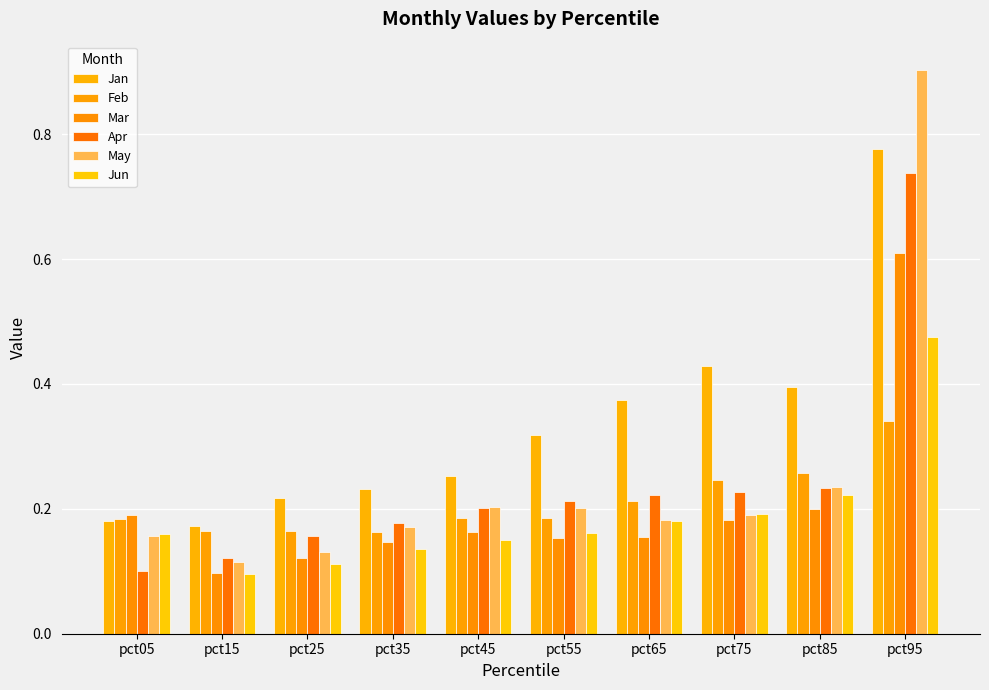

Is the value of Jun at pct85 greater than the value of May at pct65?

Yes